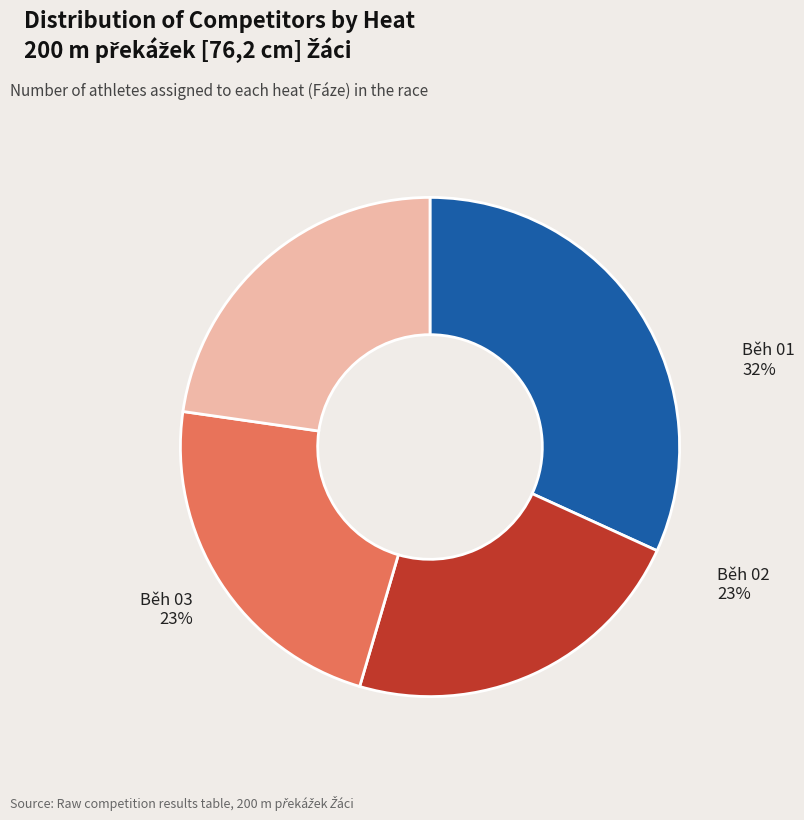

To the nearest percent, what is the average slice percentage?

25%